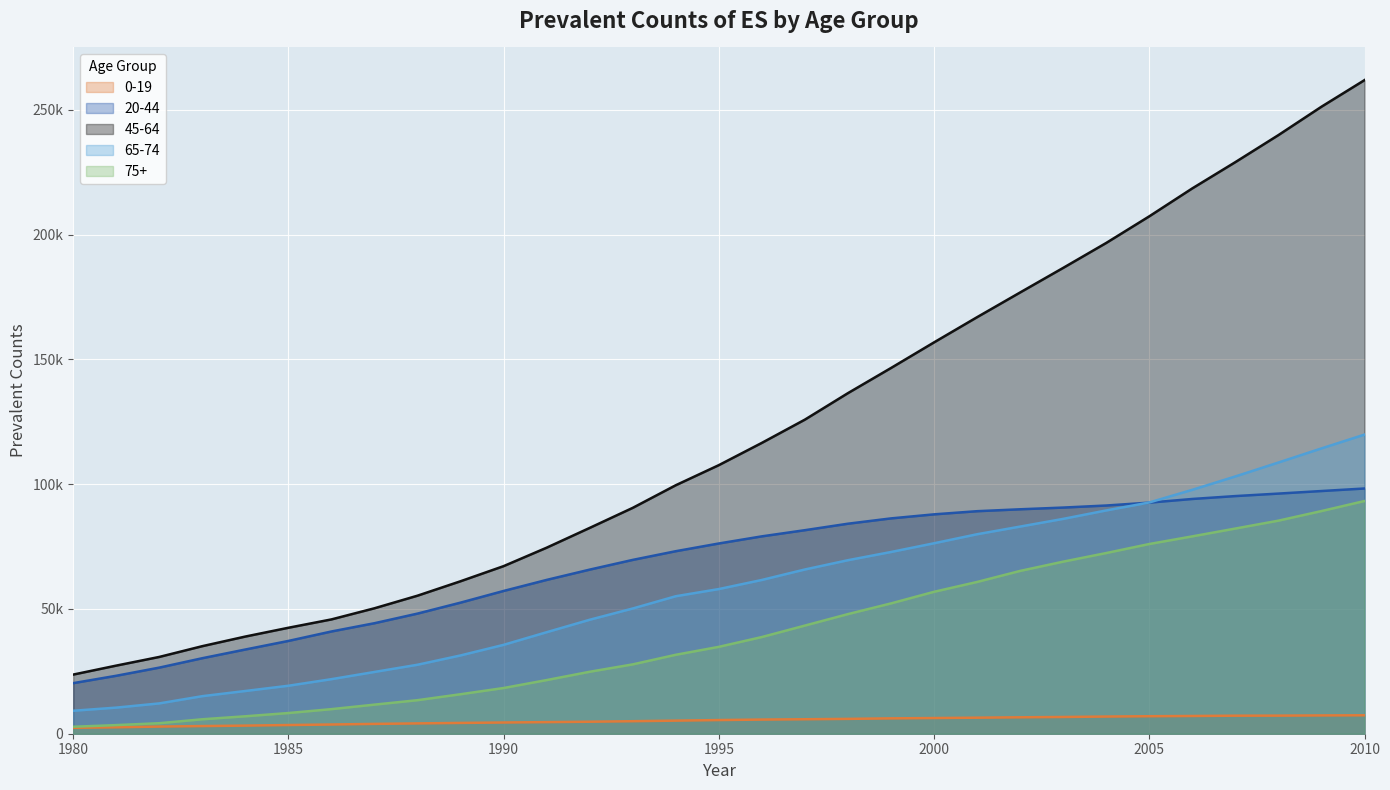

What are all the series names shown in the legend?

0-19, 20-44, 45-64, 65-74, 75+